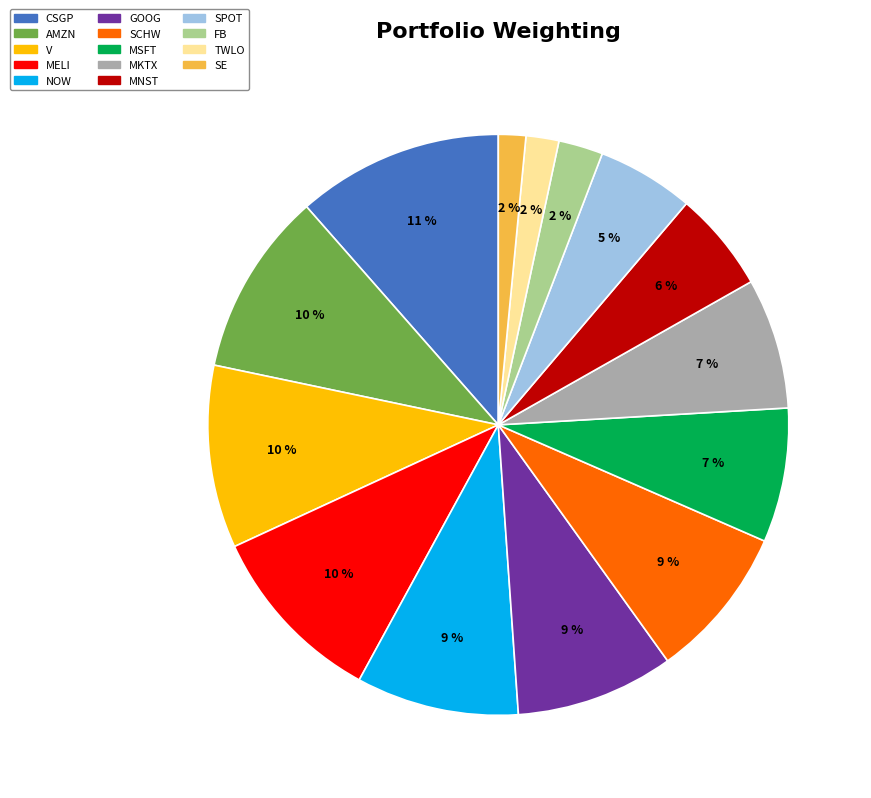

What is the largest slice in the pie chart?

CSGP